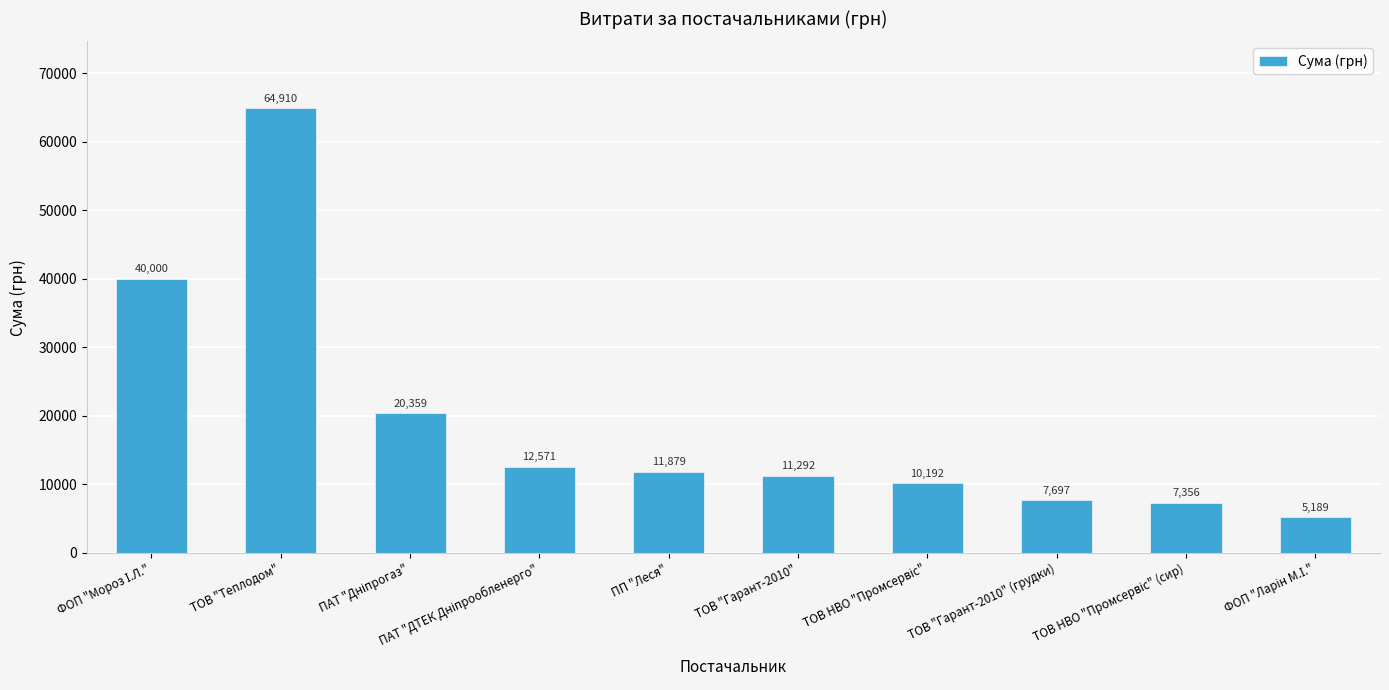

The chart shows a value of 20542.6 at ПП "Леся". True or false?

False